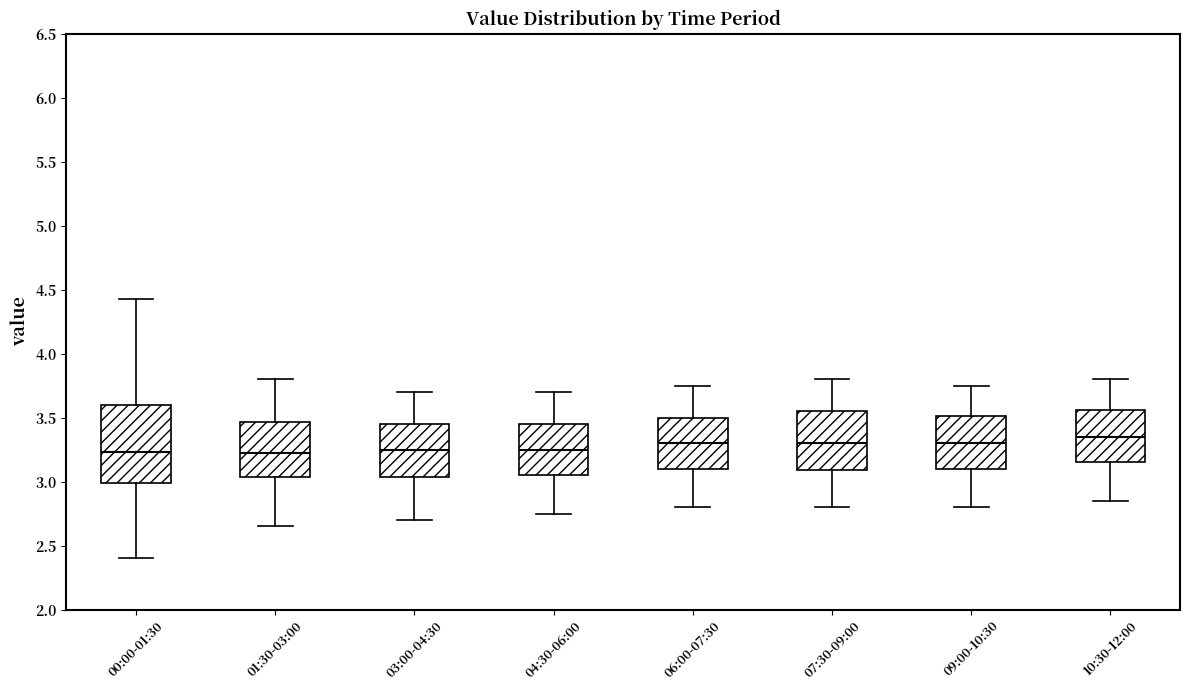

Reading left to right, transcribe this box plot: for each box, give where its median line is, the range the box spans, and where its two whiskers end, as read against the y-axis. The values are not printed on the chart, so give them approximately, as read against the axis.

00:00-01:30: median 3.25, box 3.00 to 3.60, whiskers 2.40 to 4.45
01:30-03:00: median 3.25, box 3.05 to 3.45, whiskers 2.65 to 3.80
03:00-04:30: median 3.25, box 3.05 to 3.45, whiskers 2.70 to 3.70
04:30-06:00: median 3.25, box 3.05 to 3.45, whiskers 2.75 to 3.70
06:00-07:30: median 3.30, box 3.10 to 3.50, whiskers 2.80 to 3.75
07:30-09:00: median 3.30, box 3.10 to 3.55, whiskers 2.80 to 3.80
09:00-10:30: median 3.30, box 3.10 to 3.50, whiskers 2.80 to 3.75
10:30-12:00: median 3.35, box 3.15 to 3.55, whiskers 2.85 to 3.80